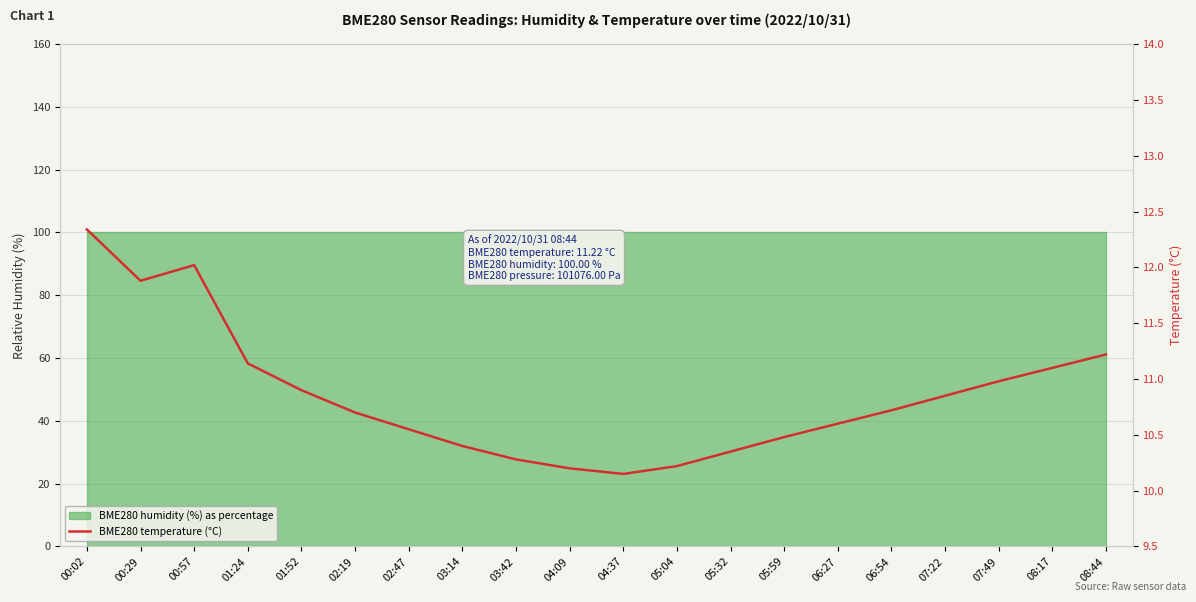

Reading left to right, transcribe all the data shown in this chart.

12.3	11.9	12.0	11.1	10.9	10.7	10.6	10.4	10.3	10.2	10.2	10.2	10.3	10.5	10.6	10.7	10.8	11.0	11.1	11.2